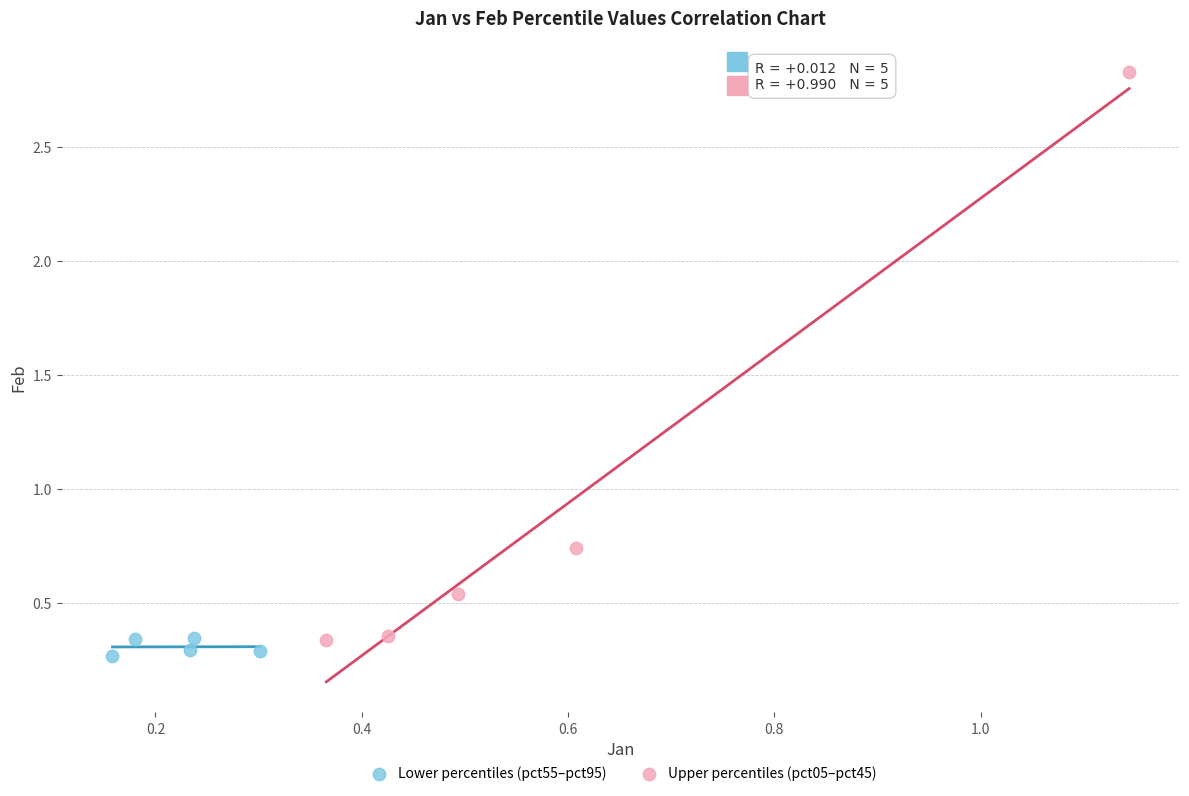

Which series has the largest Y range (max minus min)?

Upper percentiles (pct05–pct45)